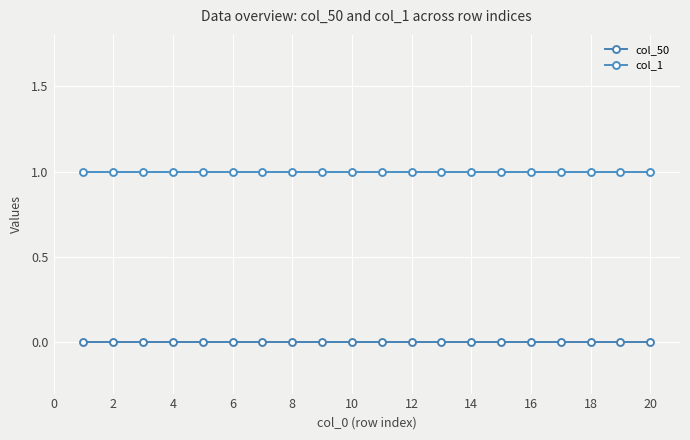

Reading right to left, extract all data points from this chart.

col_50: 0	0	0	0	0	0	0	0	0	0	0	0	0	0	0	0	0	0	0	0
col_1: 1	1	1	1	1	1	1	1	1	1	1	1	1	1	1	1	1	1	1	1